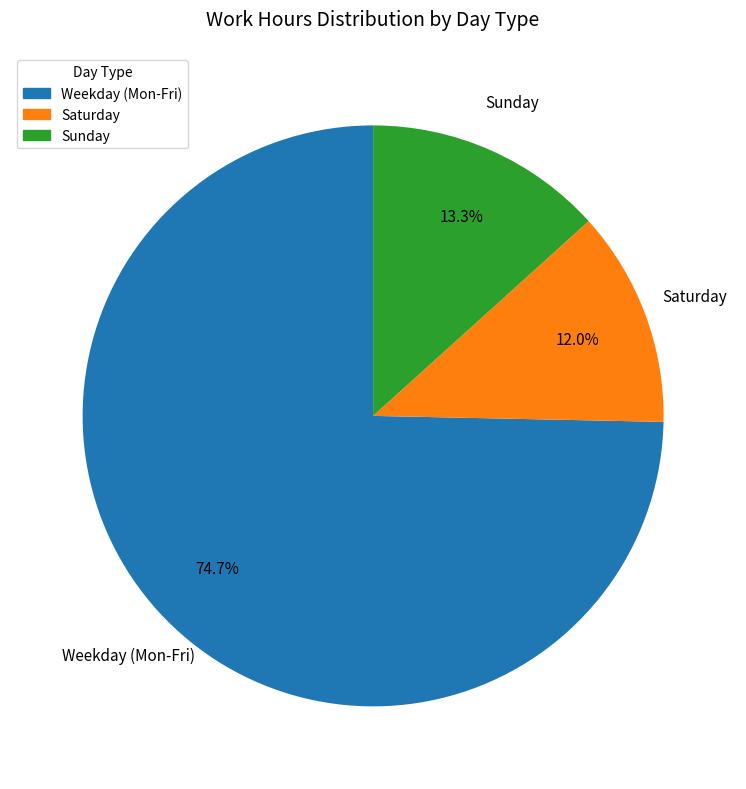

Which slice is the largest?

Weekday (Mon-Fri)